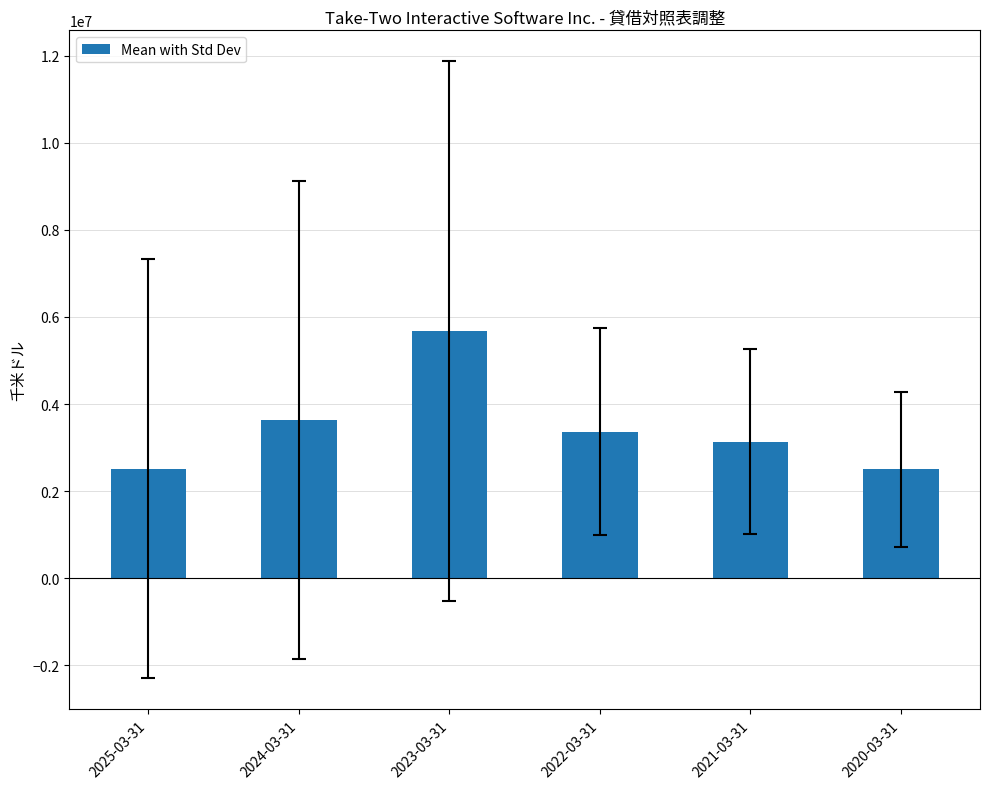

What is the label of the 4th bar from the right?

2023-03-31